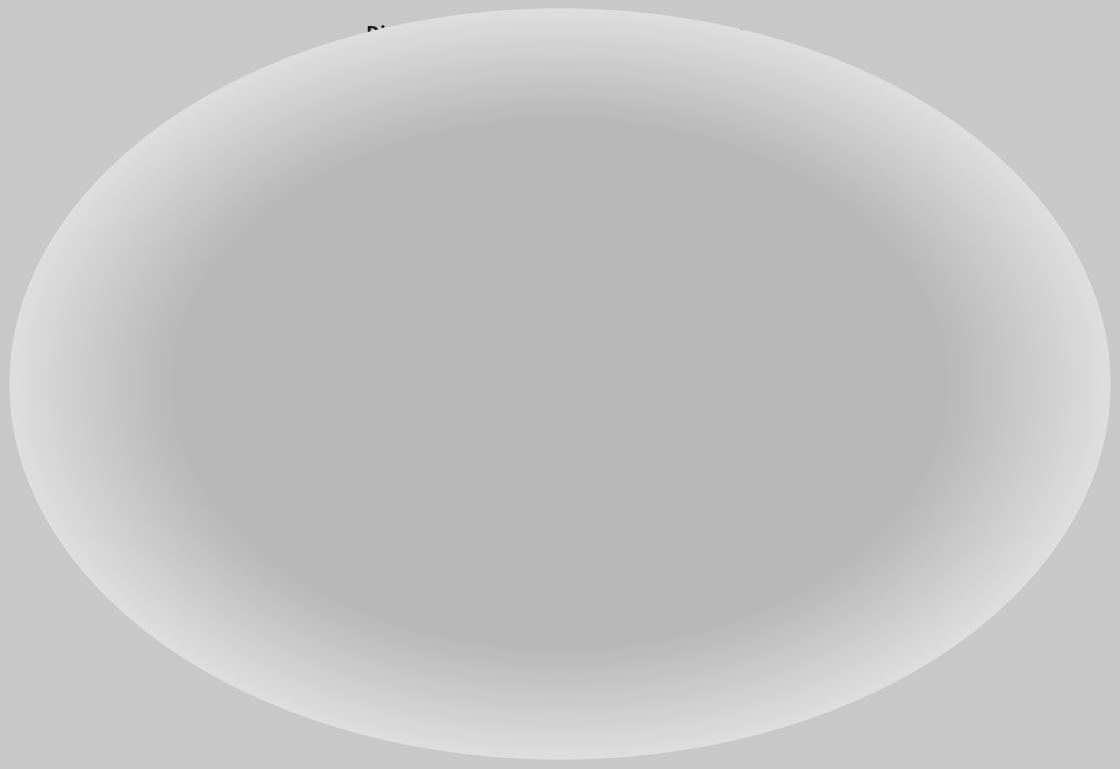

How many segments does this pie chart have?

8